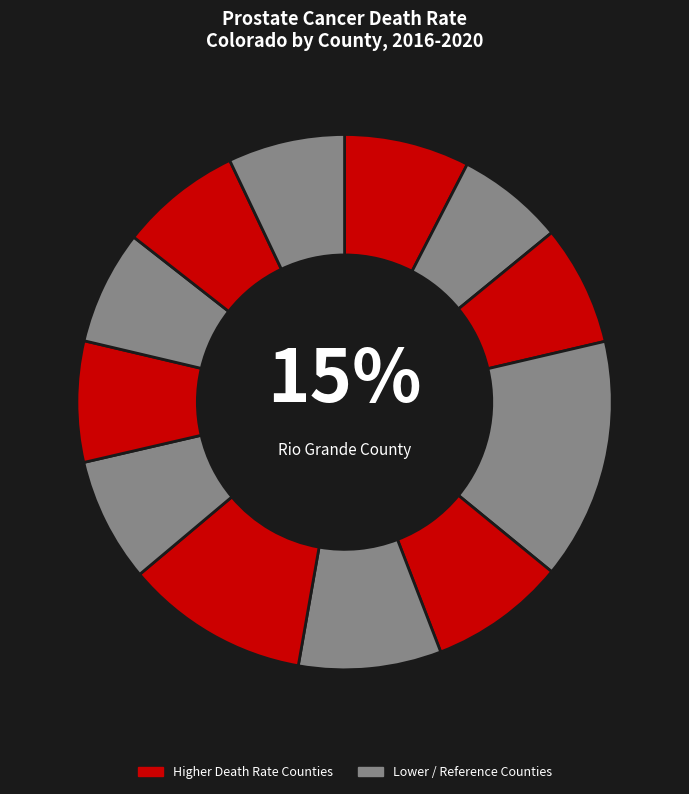

Rank the categories by value from highest to lowest.

Rio Grande County, Morgan County, Otero County, Pueblo County, Colorado, Montrose County, Larimer County, Montezuma County, Weld County, La Plata County, Mesa County, United States